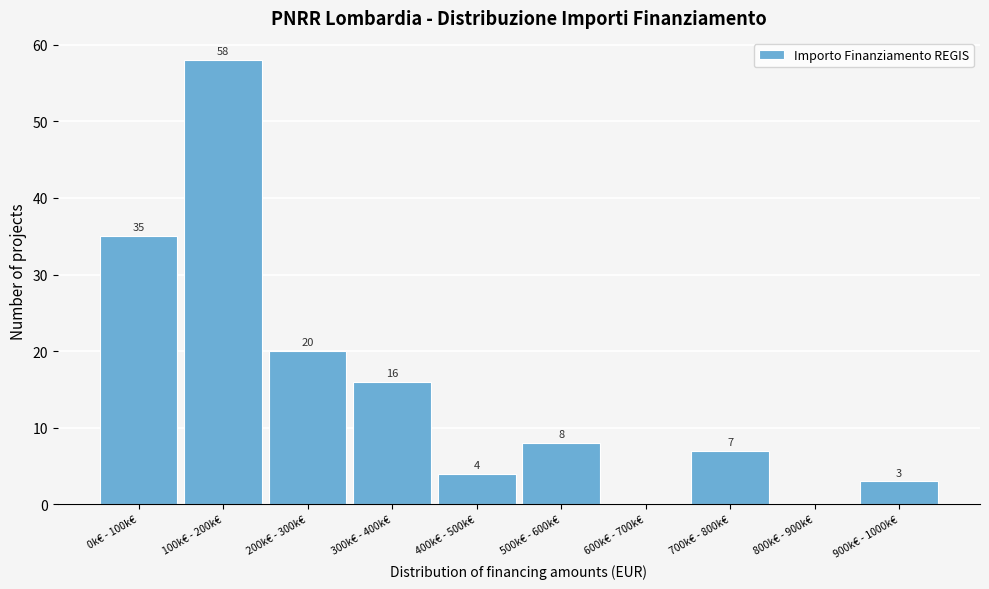

Reading right to left, transcribe all the data shown in this chart.

900k€ - 1000k€=3	800k€ - 900k€=0	700k€ - 800k€=7	600k€ - 700k€=0	500k€ - 600k€=8	400k€ - 500k€=4	300k€ - 400k€=16	200k€ - 300k€=20	100k€ - 200k€=58	0k€ - 100k€=35